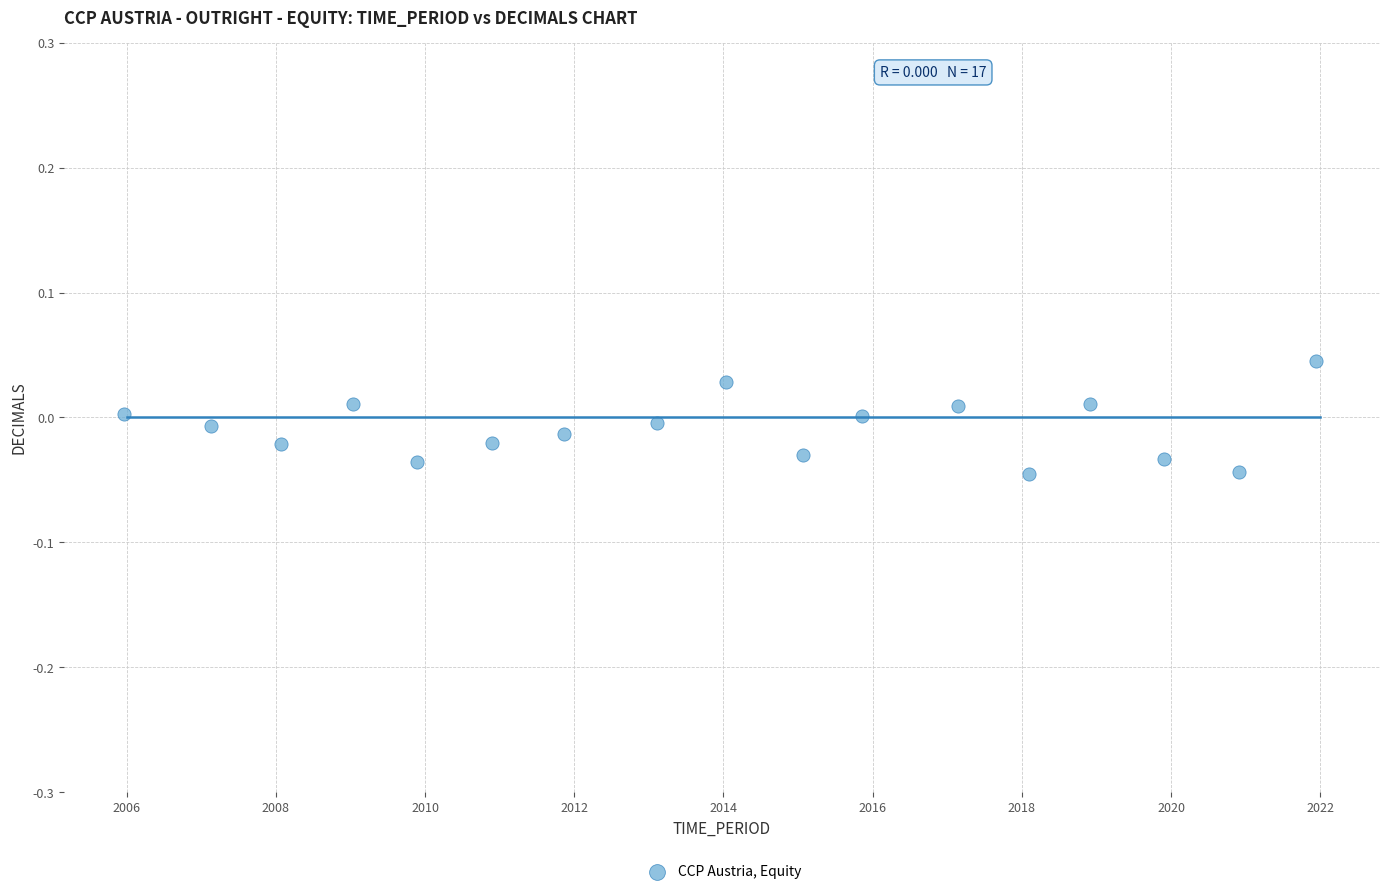

What is the range of X values (max minus min)?

16.0